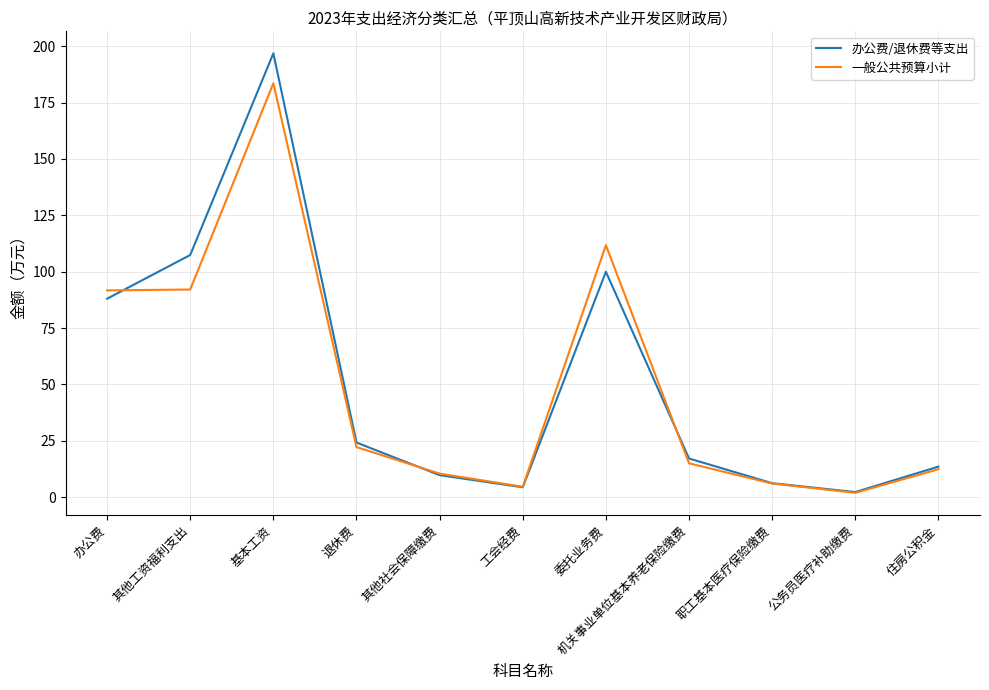

True or false: 一般公共预算小计 has a value of 137.3 at 办公费.

False